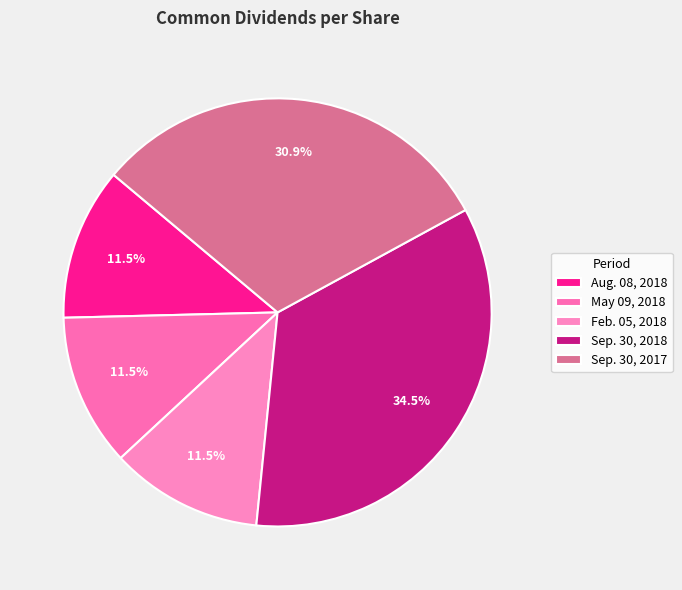

How many segments does this pie chart have?

5